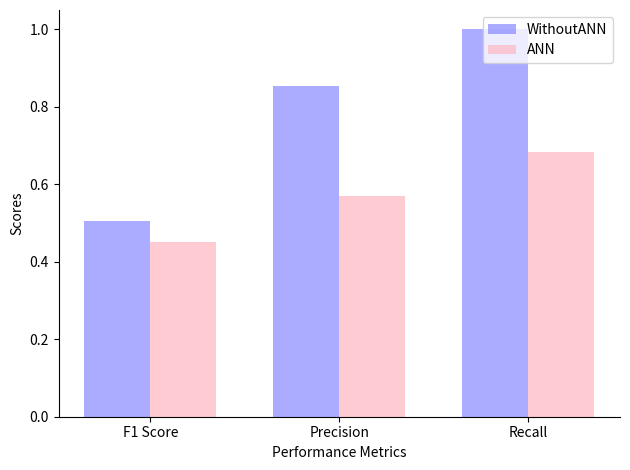

What is the difference between the maximum and second lowest values in the WithoutANN series?

0.1